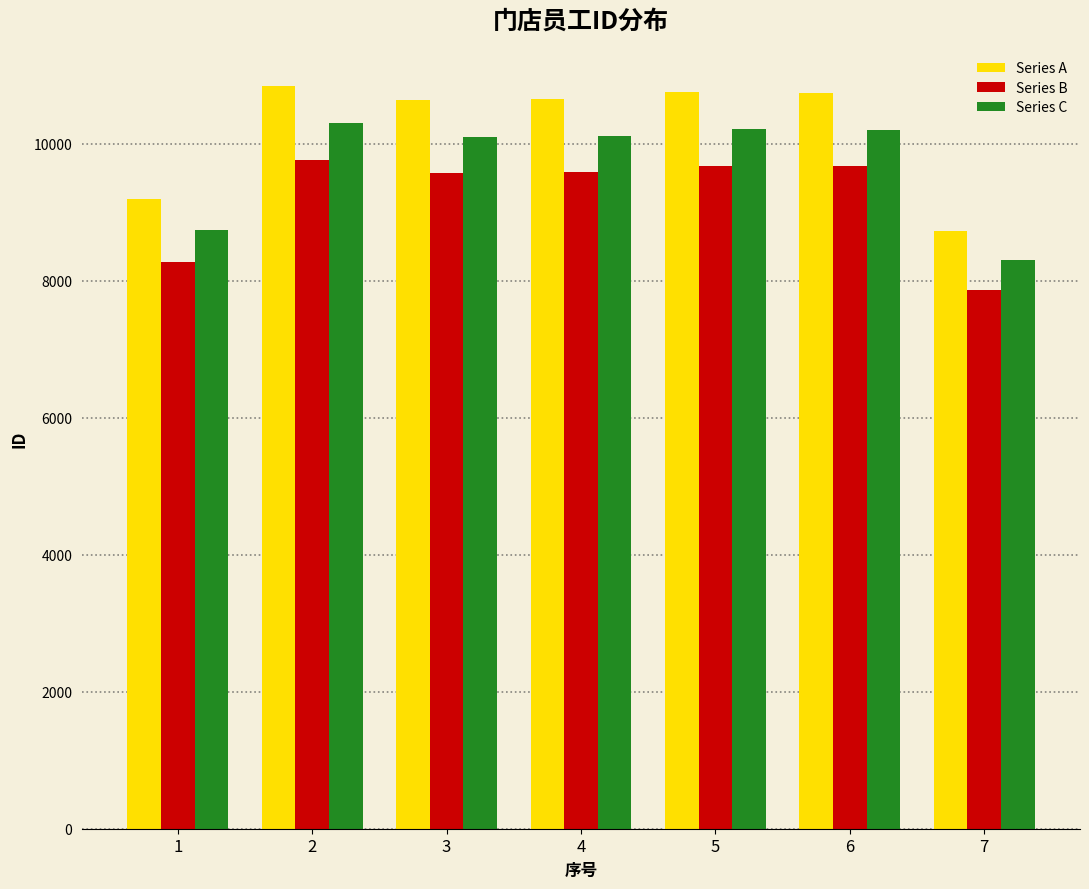

The value of Series A at 4 is 10649.0. True or false?

True